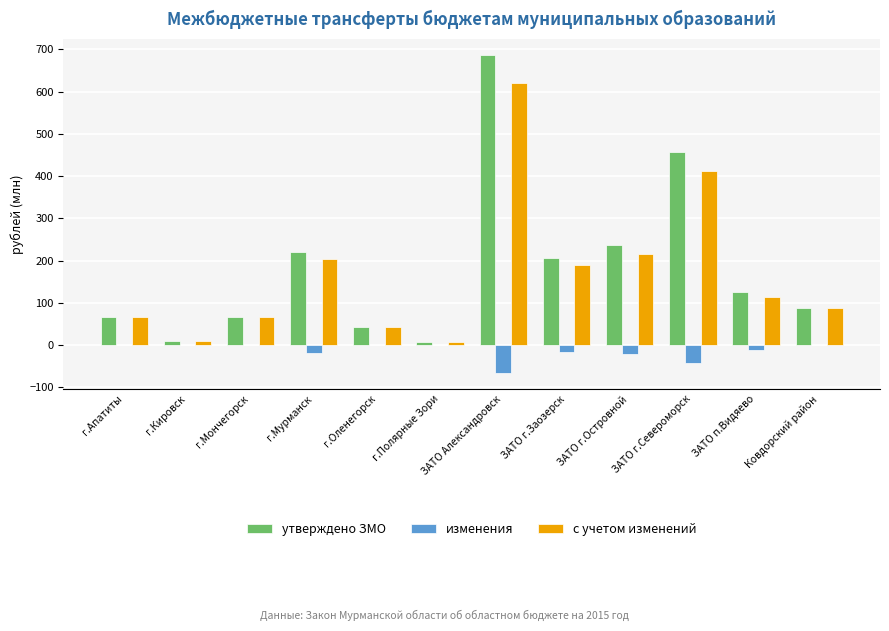

Between ЗАТО Александровск and Ковдорский район, which series saw the biggest shift?

утверждено ЗМО